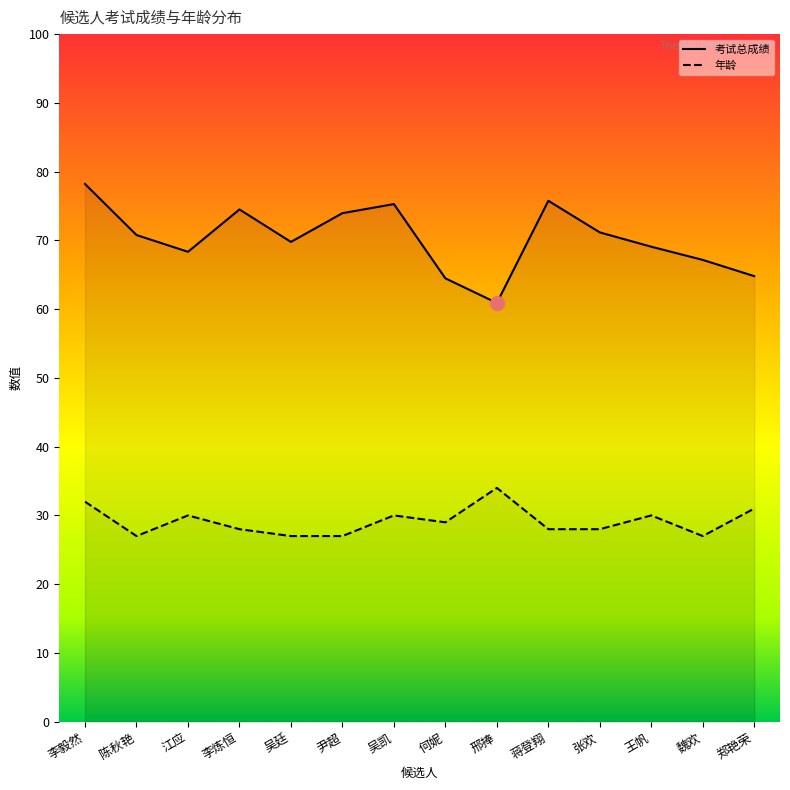

True or false: 考试总成绩 and 年龄 intersect in this chart.

False